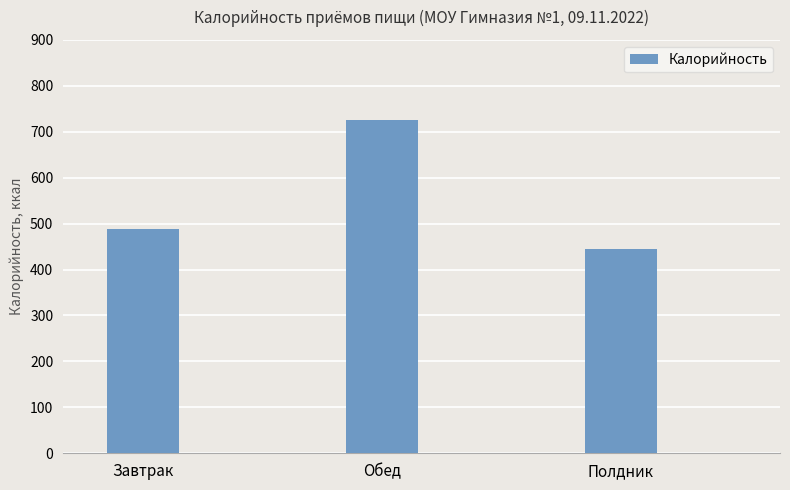

What is the label of the 3rd bar from the left?

Полдник